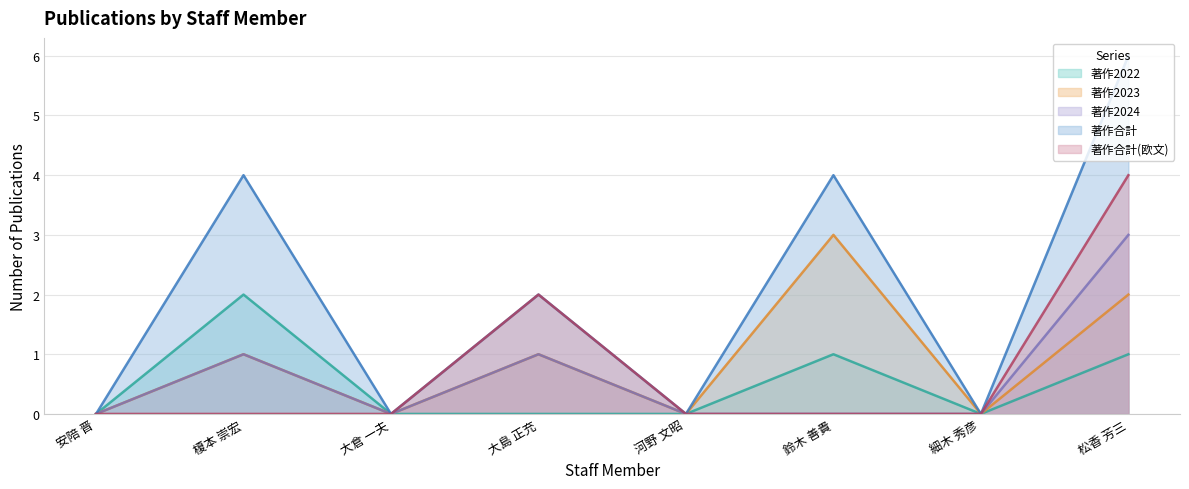

What is the greatest value displayed?

6